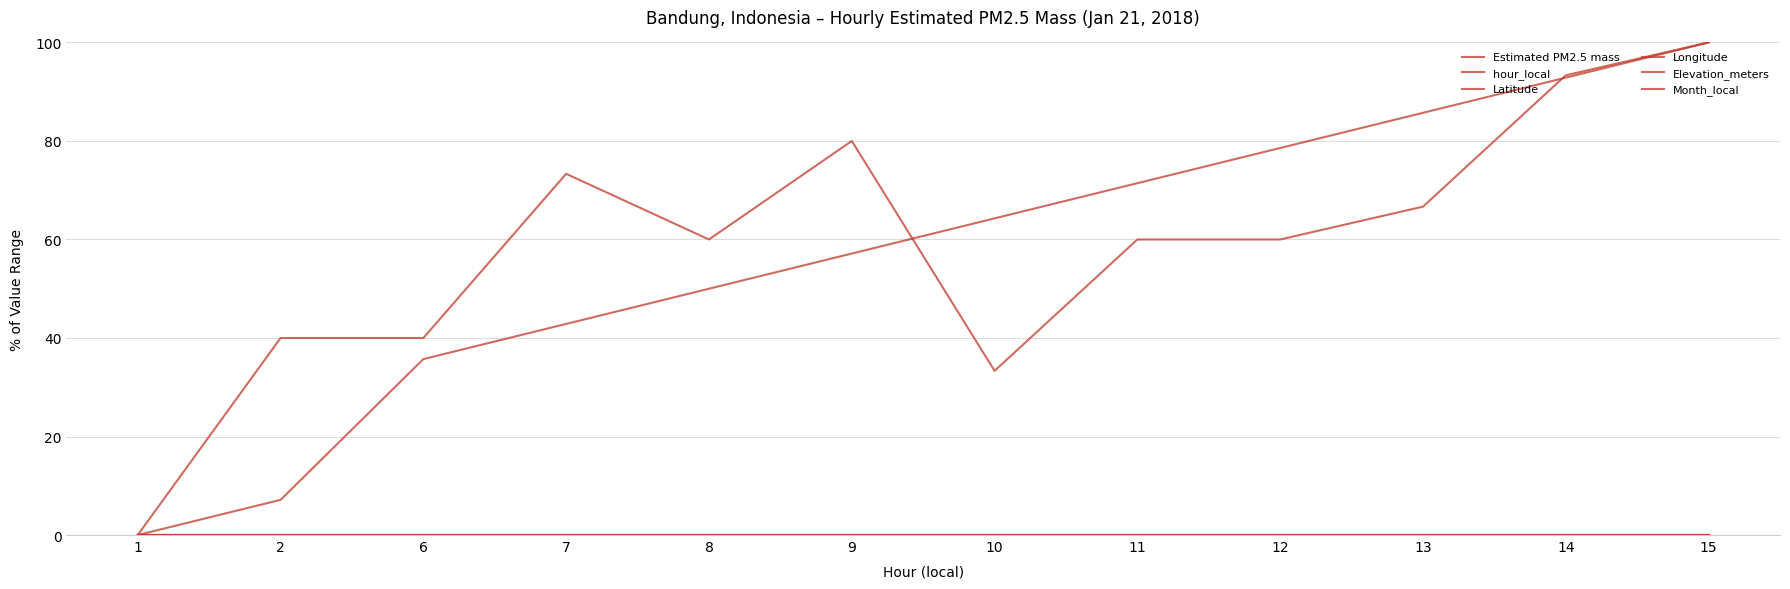

What is the total value across all series at 2?

47.1